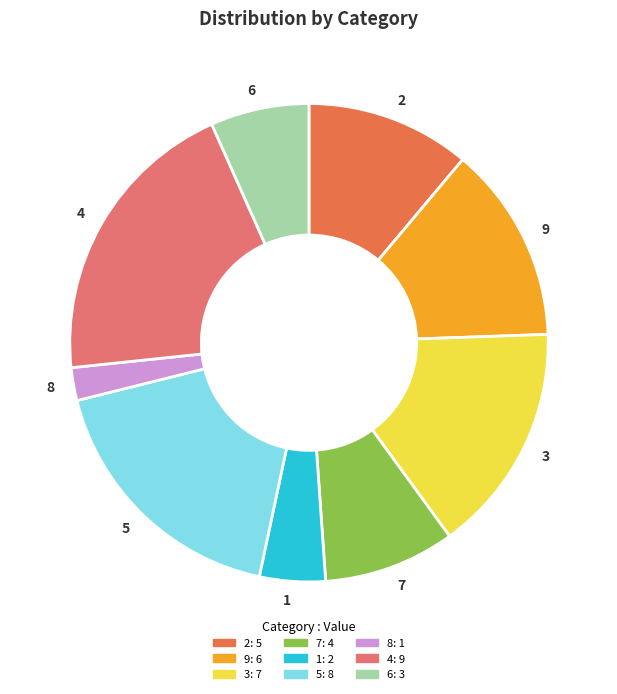

What is the smallest slice in the pie chart?

8